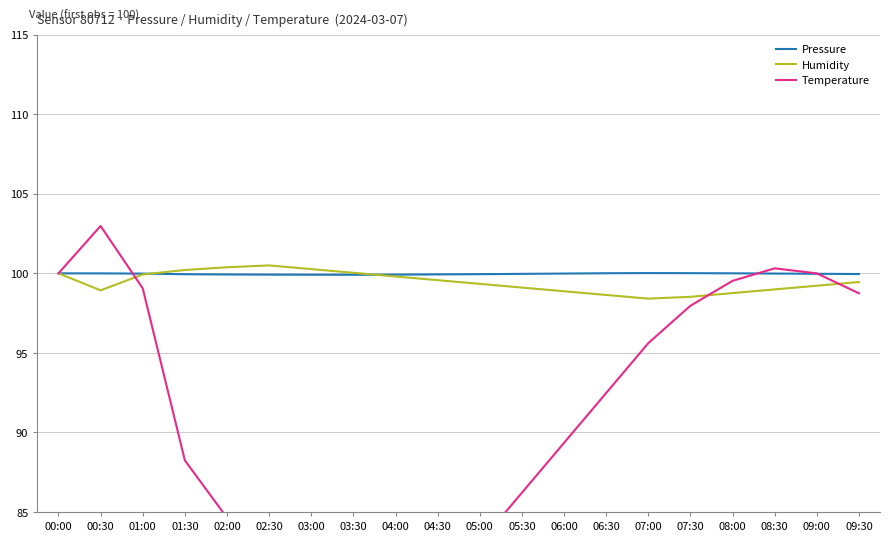

Read the Temperature value at 09:30.

98.7